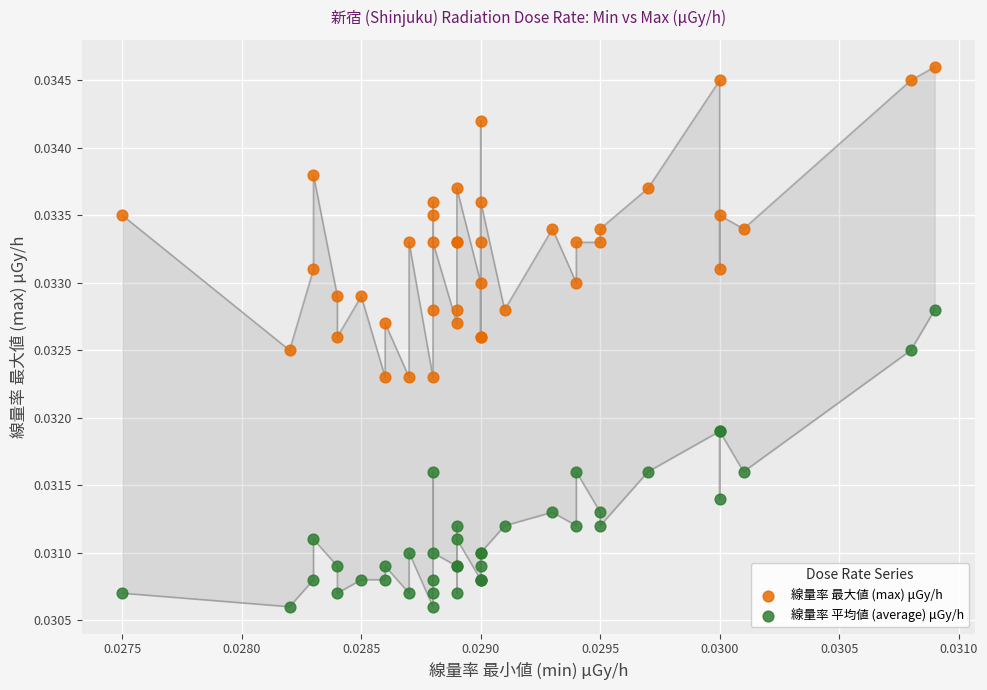

Which series has the largest Y range (max minus min)?

線量率 最大値 (max) μGy/h